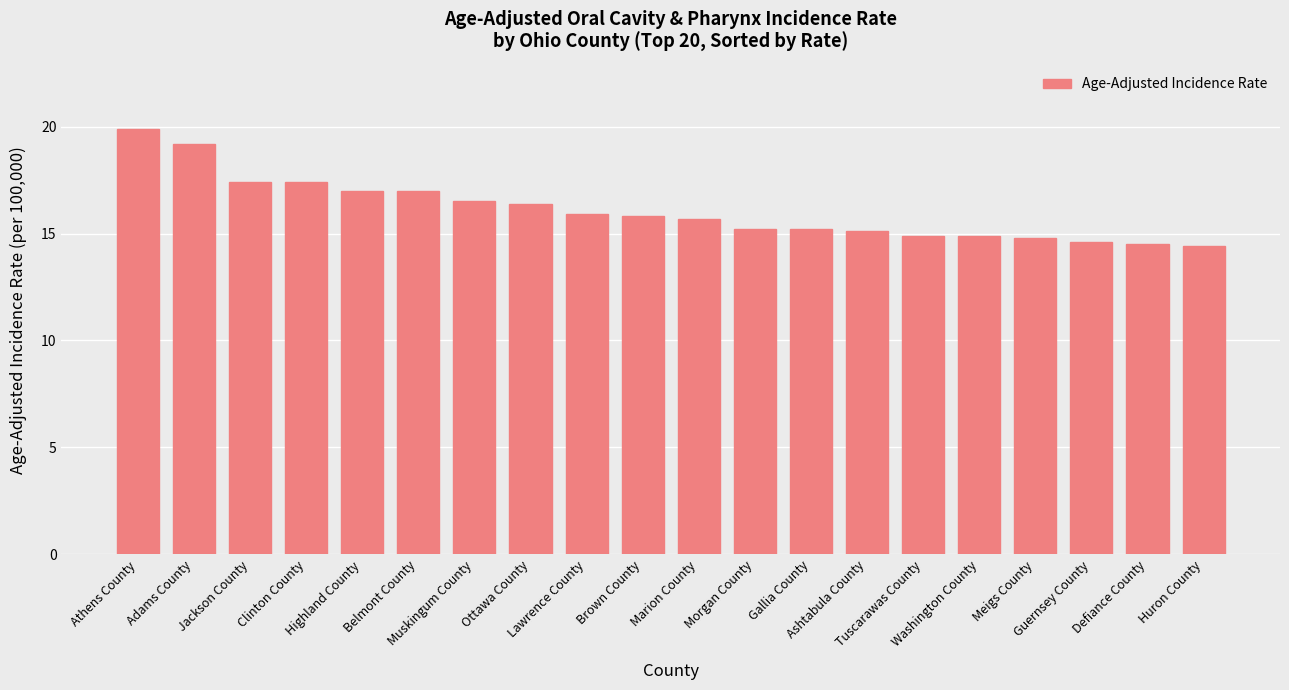

What position from the right is Ottawa County?

13